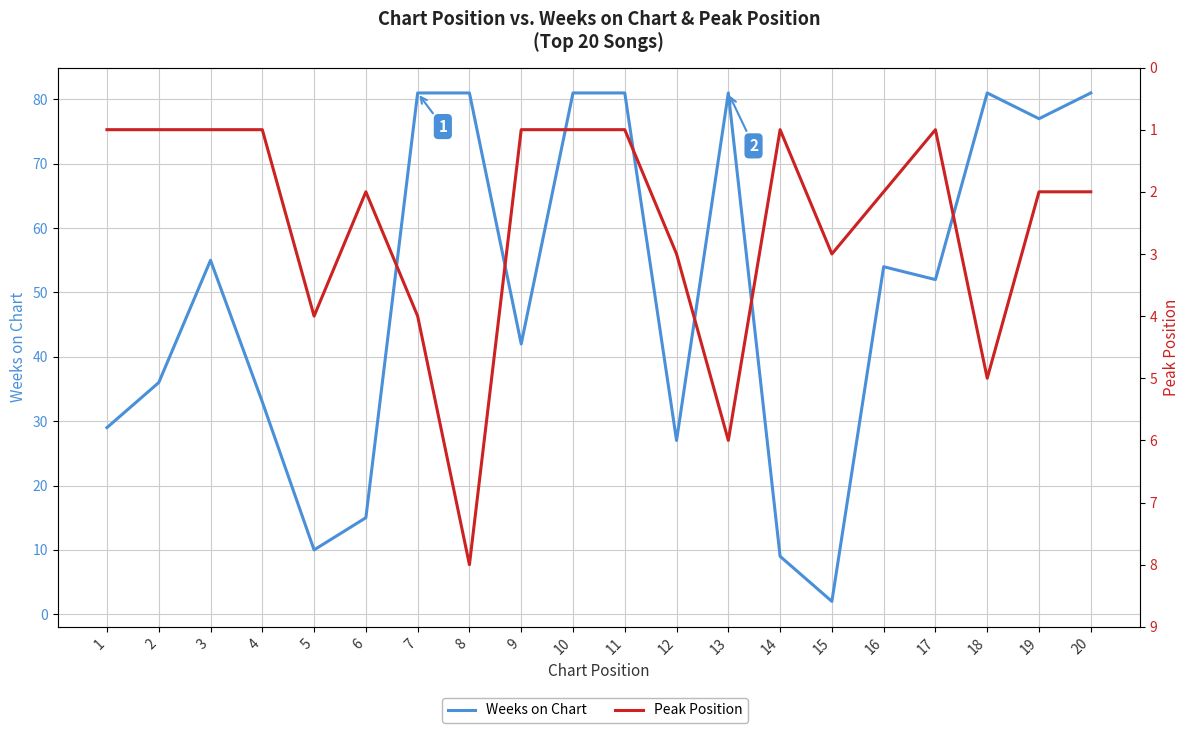

True or false: Peak Position and Weeks on Chart cross at least once.

True